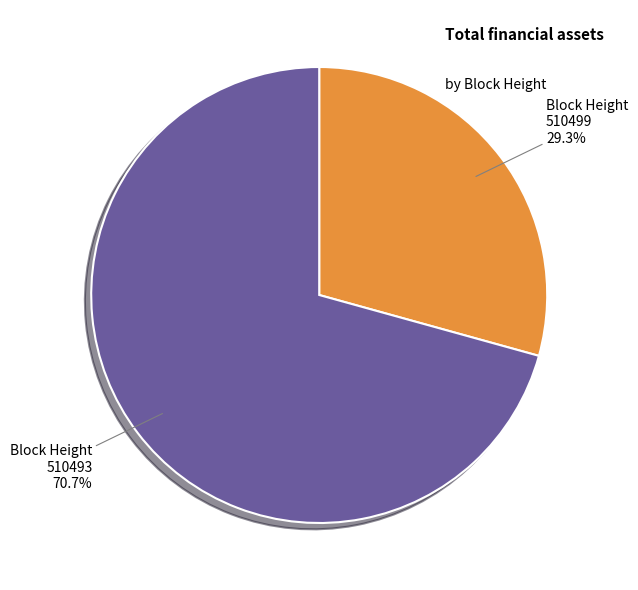

Is there a majority slice in this chart?

Yes